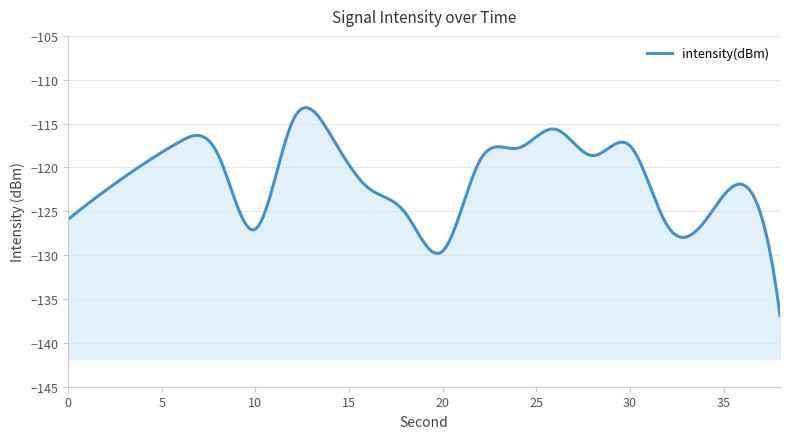

Where is the data nearest to the value -125?

18